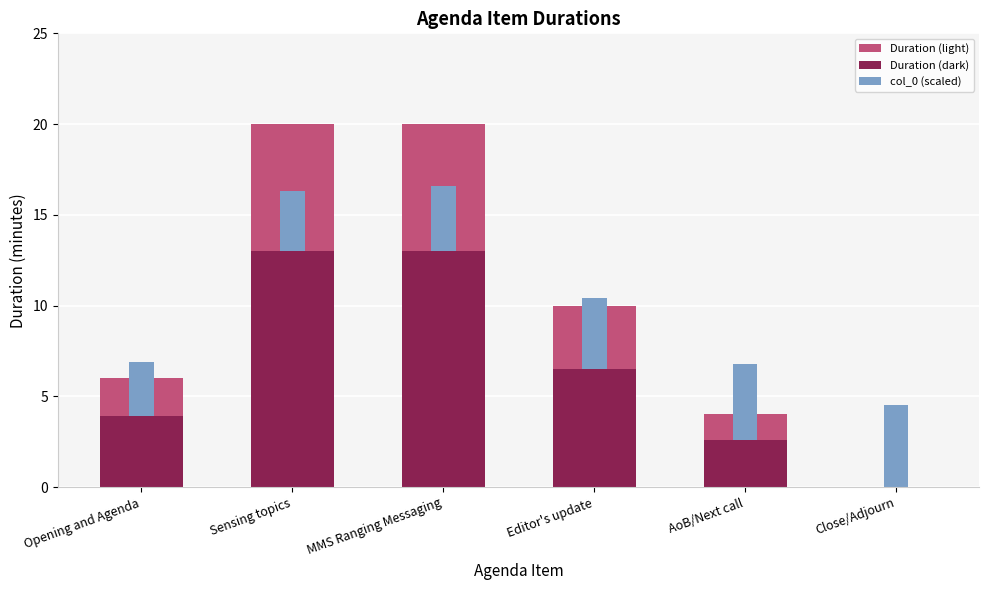

Reading right to left, extract all data points from this chart.

Duration (light): Close/Adjourn=0.0	AoB/Next call=4.0	Editor's update=10.0	MMS Ranging Messaging=20.0	Sensing topics=20.0	Opening and Agenda=6.0
Duration (dark): Close/Adjourn=0.0	AoB/Next call=2.6	Editor's update=6.5	MMS Ranging Messaging=13.0	Sensing topics=13.0	Opening and Agenda=3.9
col_0 (scaled): Close/Adjourn=4.5	AoB/Next call=4.2	Editor's update=3.9	MMS Ranging Messaging=3.6	Sensing topics=3.3	Opening and Agenda=3.0